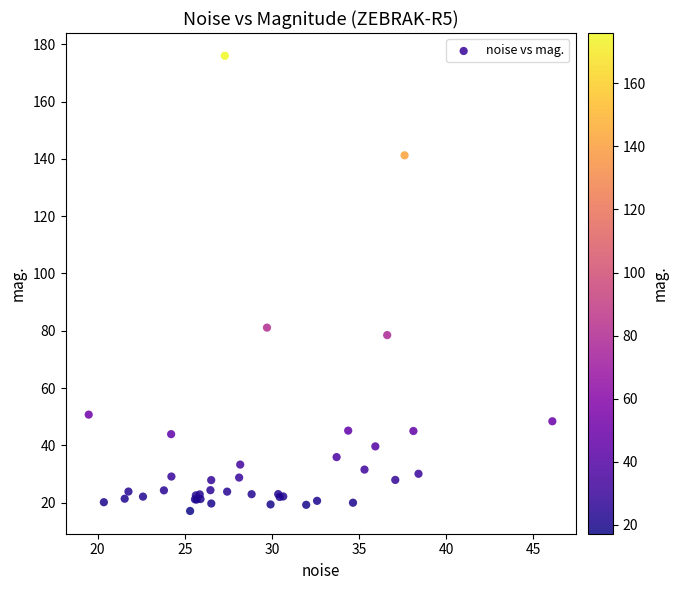

What Y value in the scatter plot is closest to 96?

81.1